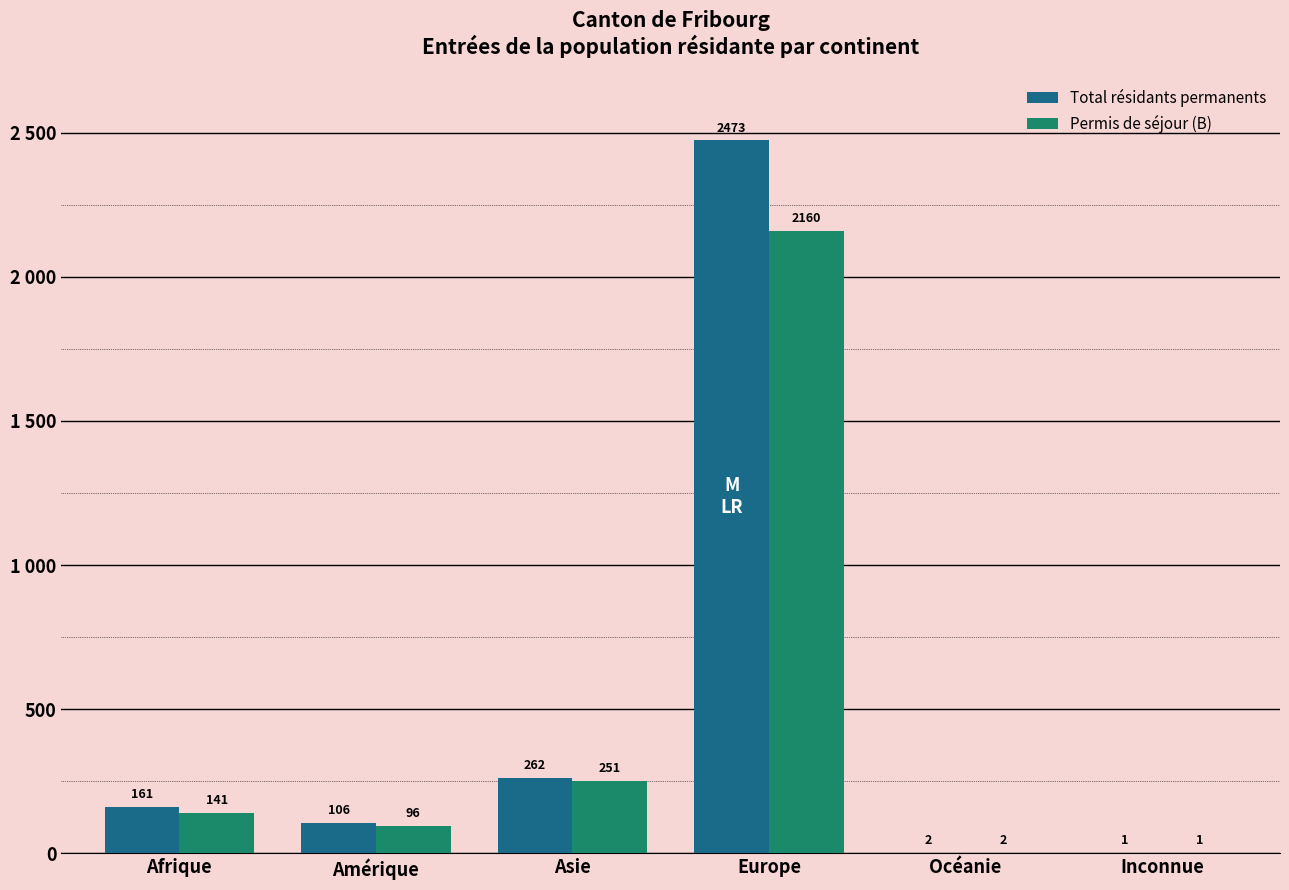

What are all the series names shown in the legend?

Total résidants permanents, Permis de séjour (B)